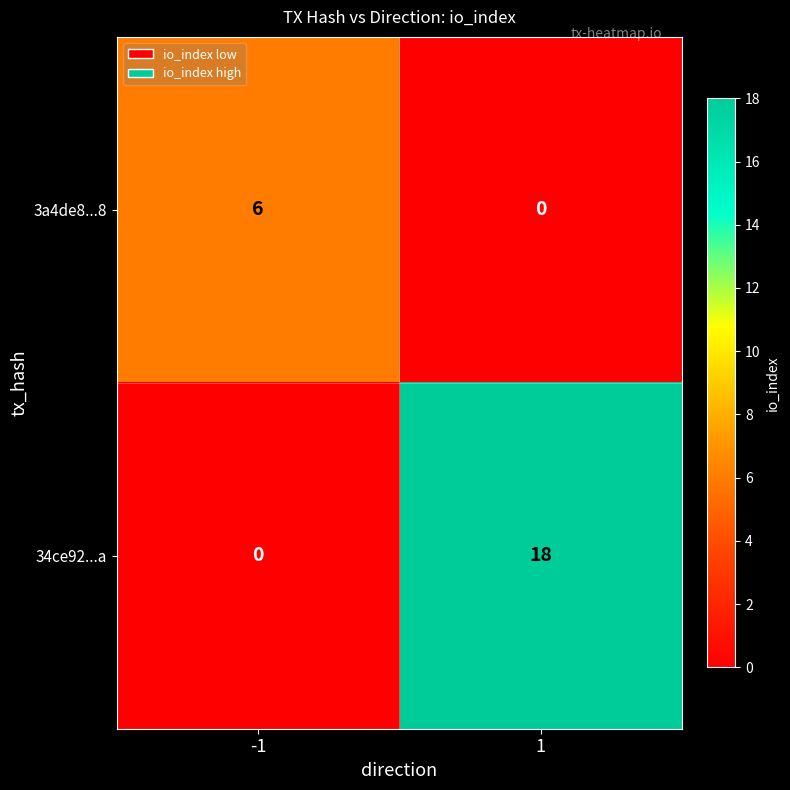

What is the maximum value shown in the chart?

18